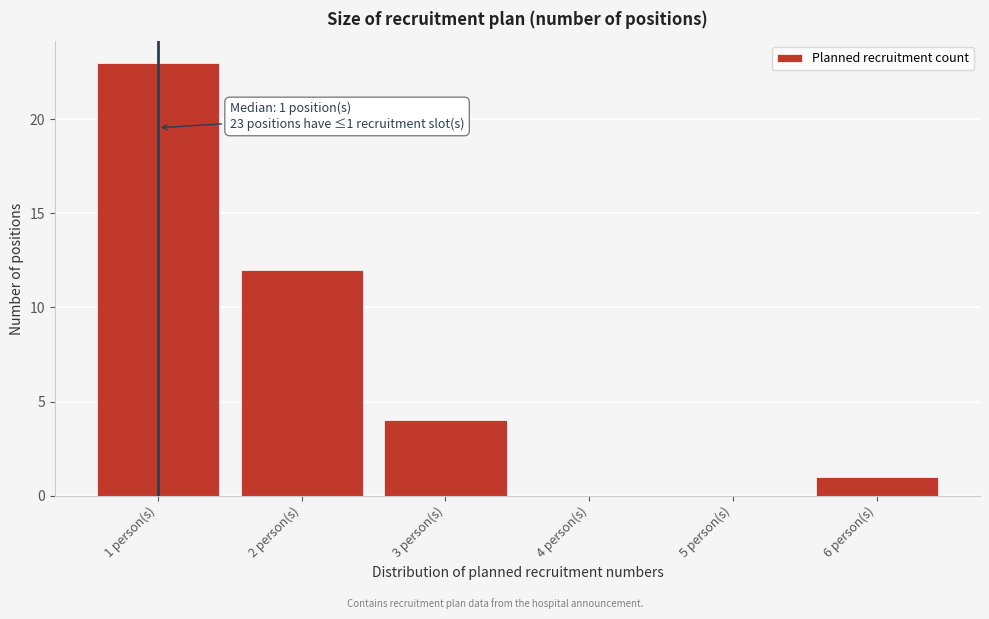

Over which range of the x-axis is the bar tallest?

0.5 to 1.5